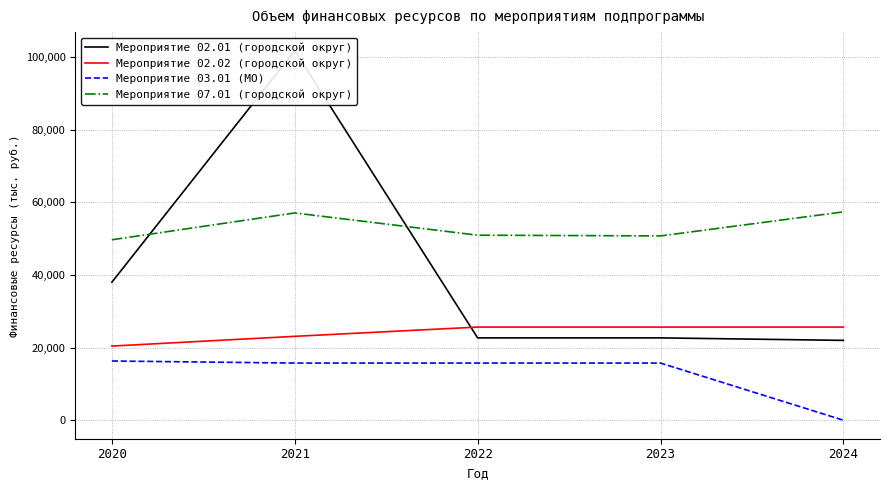

True or false: Мероприятие 03.01 (МО) and Мероприятие 02.02 (городской округ) intersect in this chart.

False